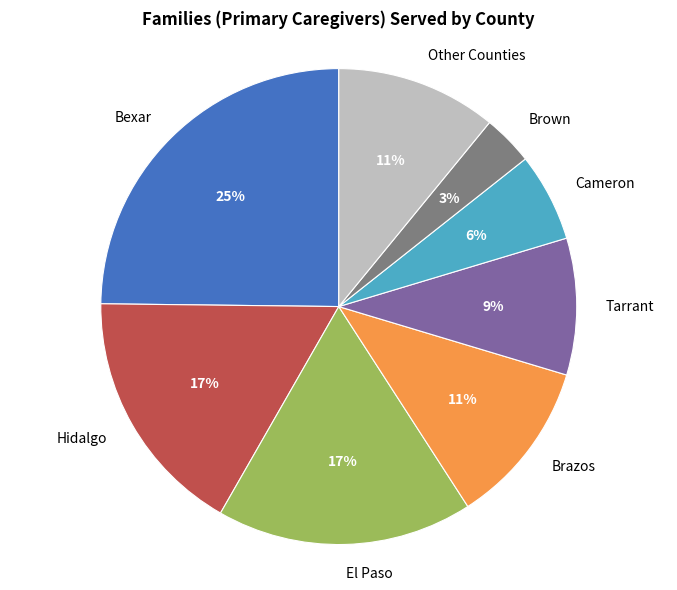

How many slices are in this pie chart?

8